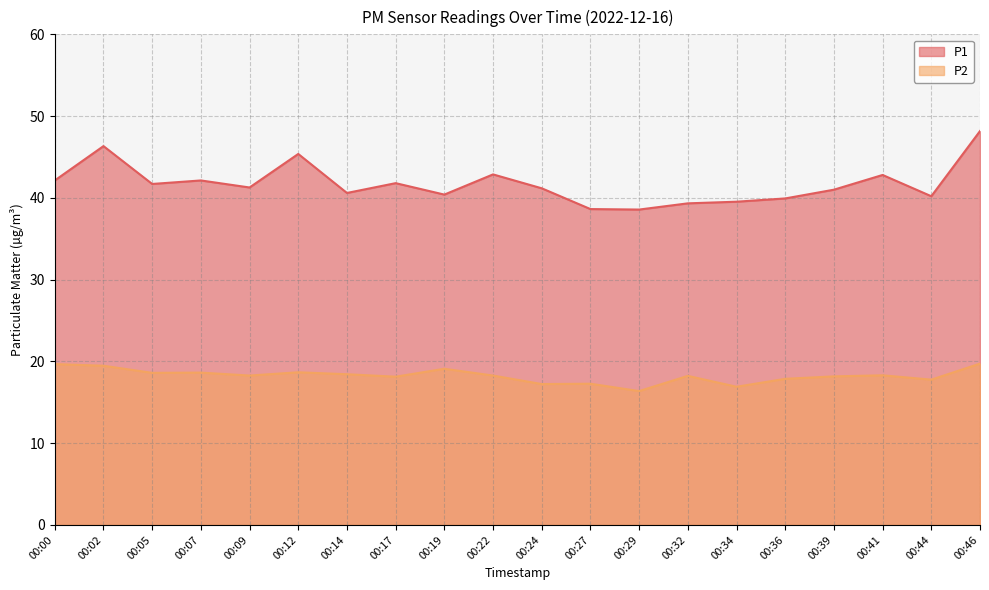

Rank the series at 00:27 from highest to lowest value.

P1, P2